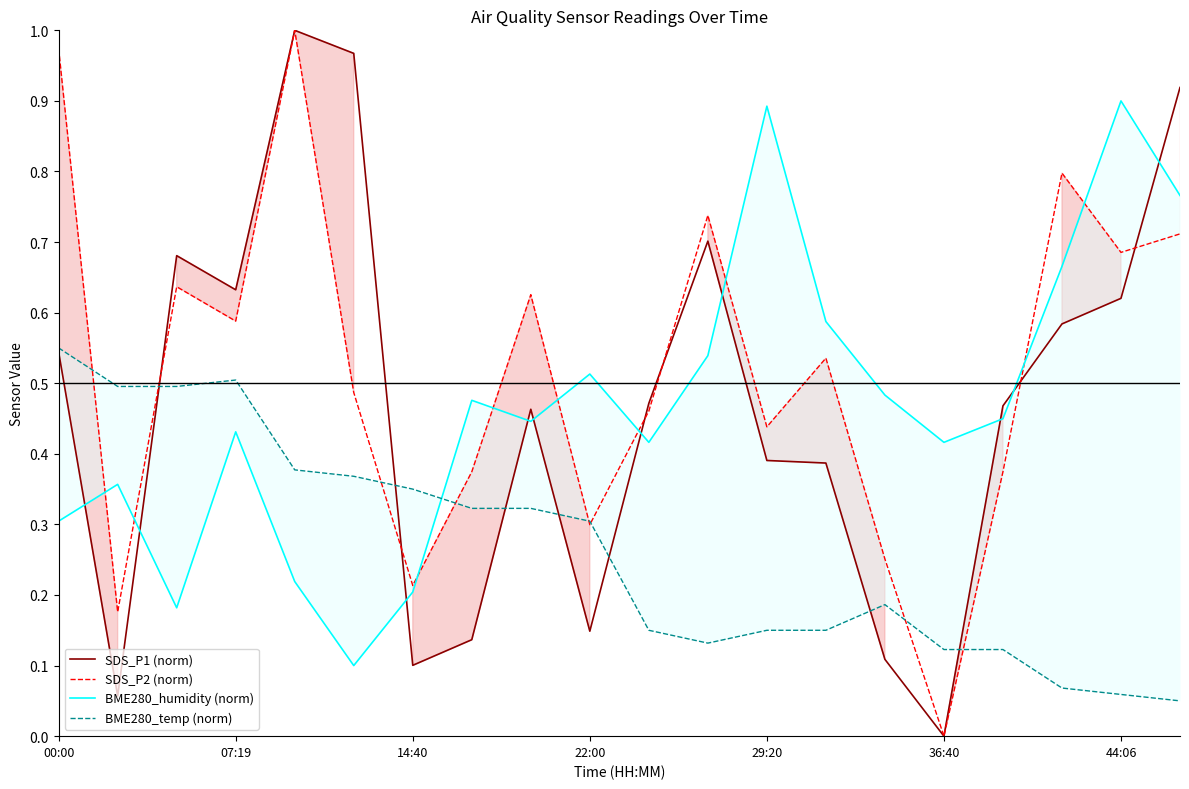

What is the sum of all SDS_P2 (norm) values?

10.4